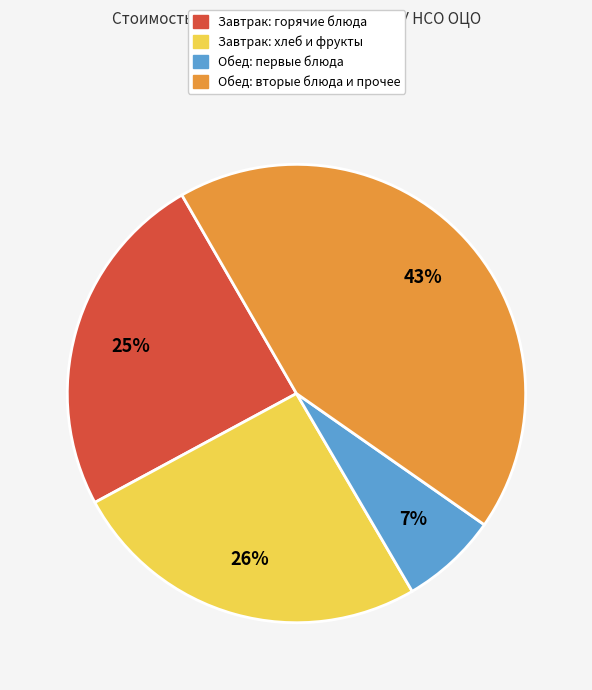

Is there a majority slice in this chart?

No